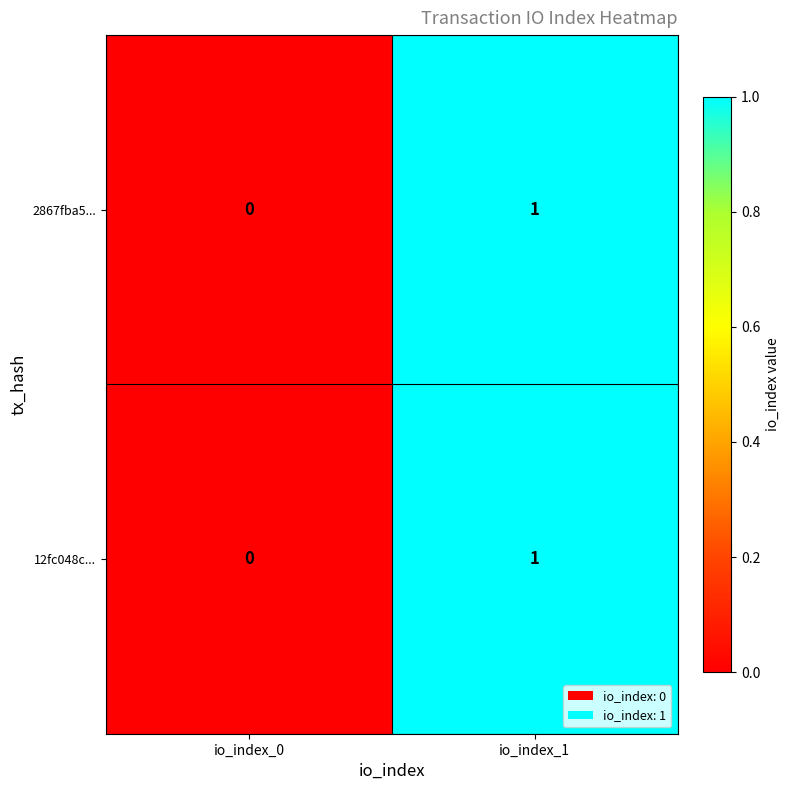

Is it true that 12fc048c... equals 1 at io_index_0?

False